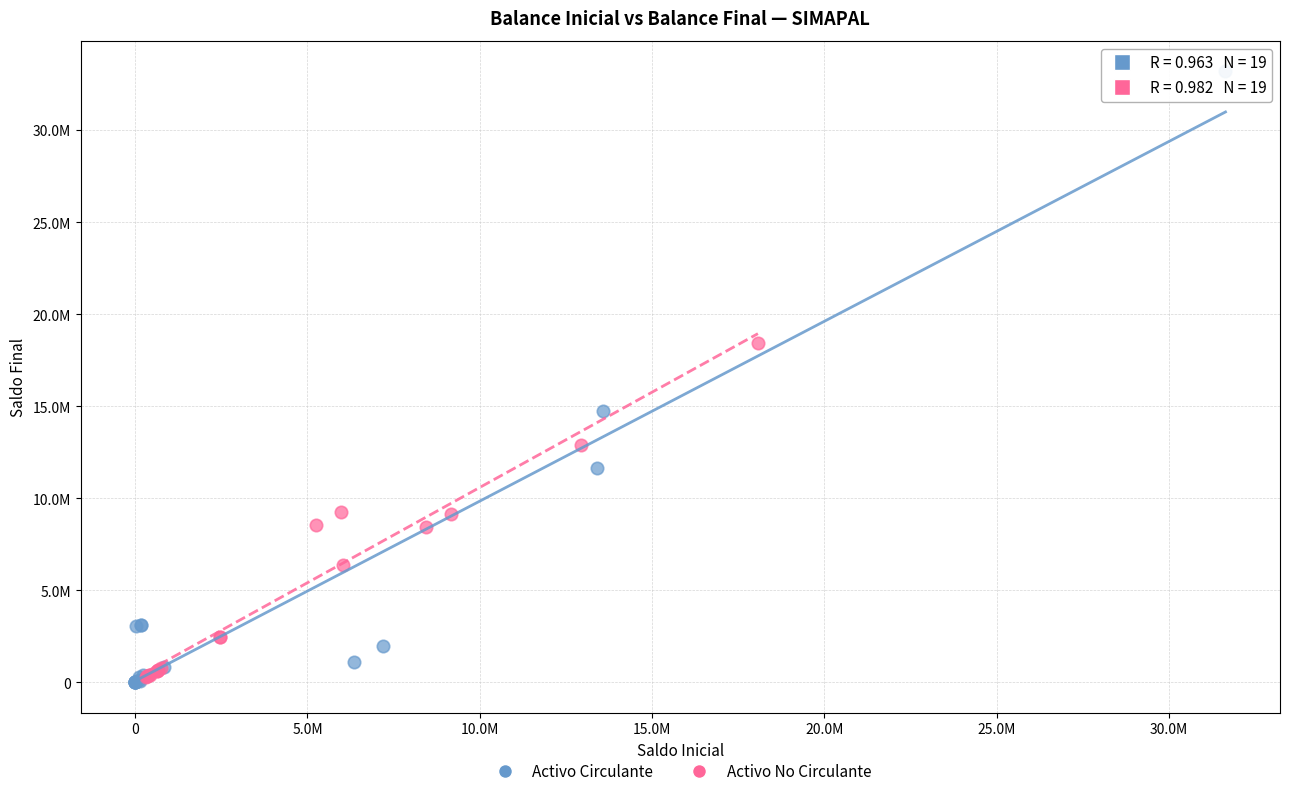

What are all the series names shown in the legend?

Activo Circulante, Activo No Circulante